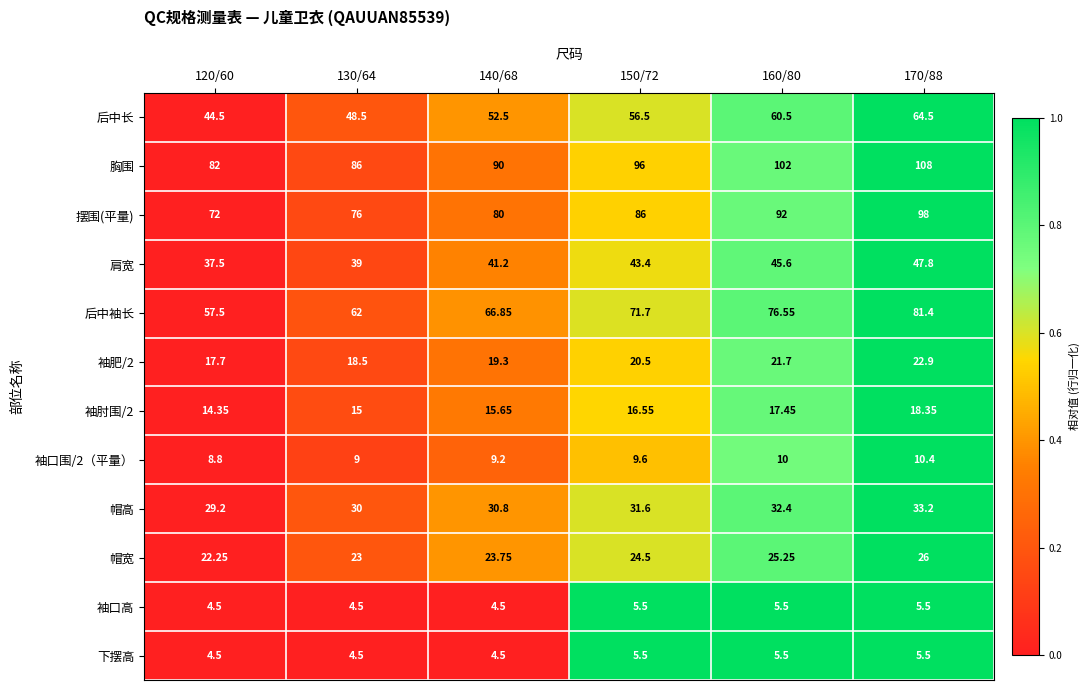

Is the value of 胸围 at 120/60 greater than the value of 帽宽 at 130/64?

Yes